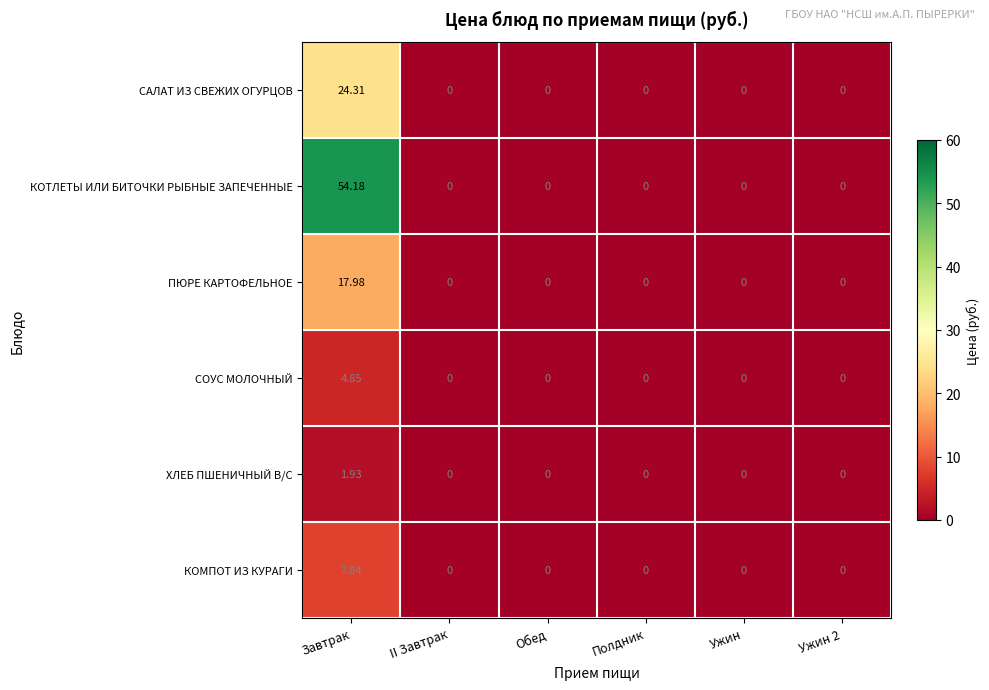

List the series in order of their peak value, highest first.

КОТЛЕТЫ ИЛИ БИТОЧКИ РЫБНЫЕ ЗАПЕЧЕННЫЕ, САЛАТ ИЗ СВЕЖИХ ОГУРЦОВ, ПЮРЕ КАРТОФЕЛЬНОЕ, КОМПОТ ИЗ КУРАГИ, СОУС МОЛОЧНЫЙ, ХЛЕБ ПШЕНИЧНЫЙ В/С